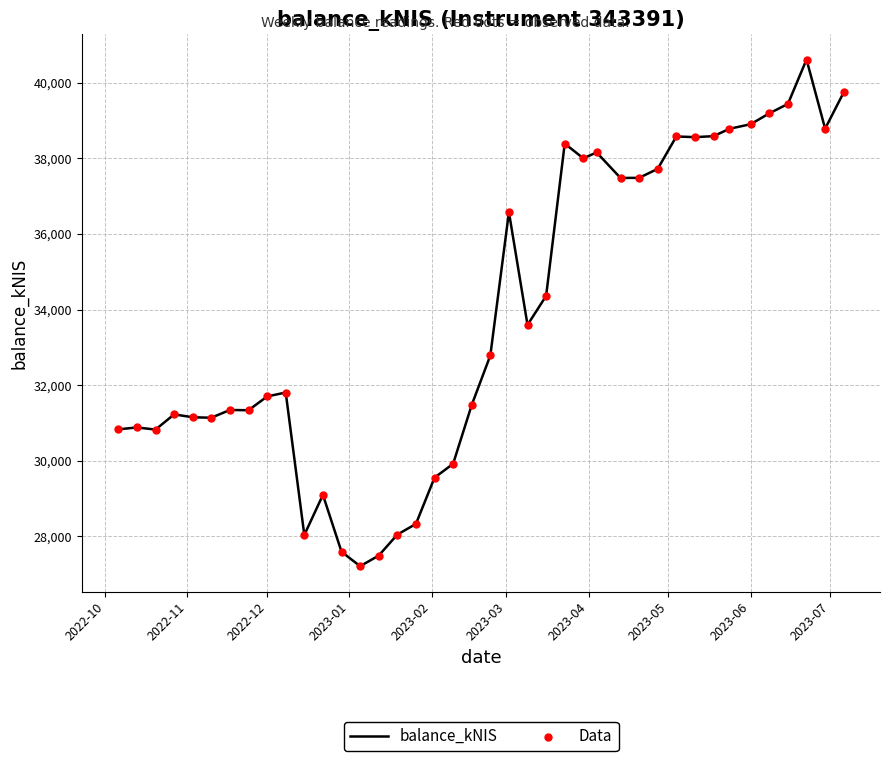

What is the smallest value displayed?

27202.8